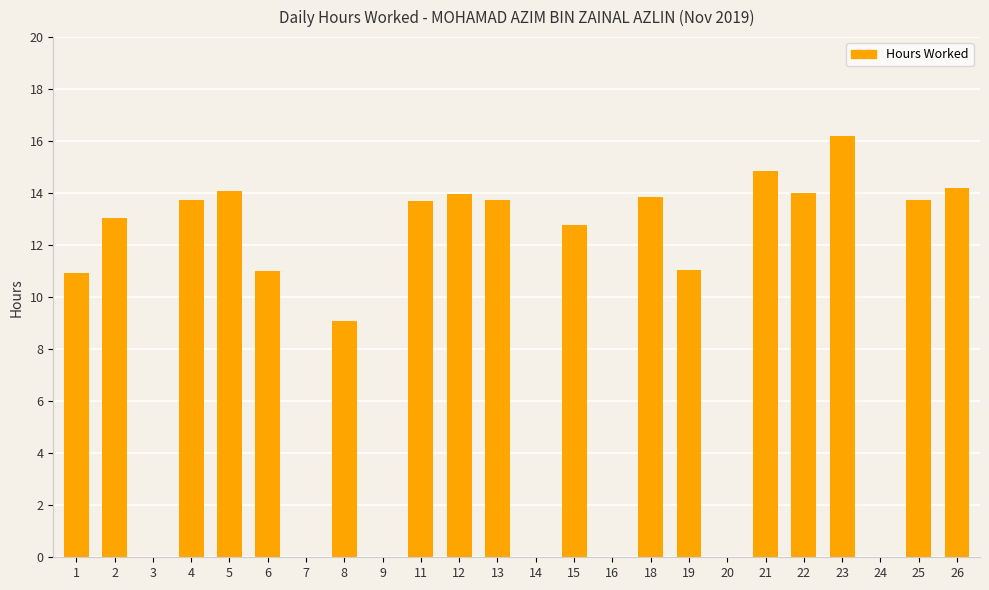

What is the average value?

9.3